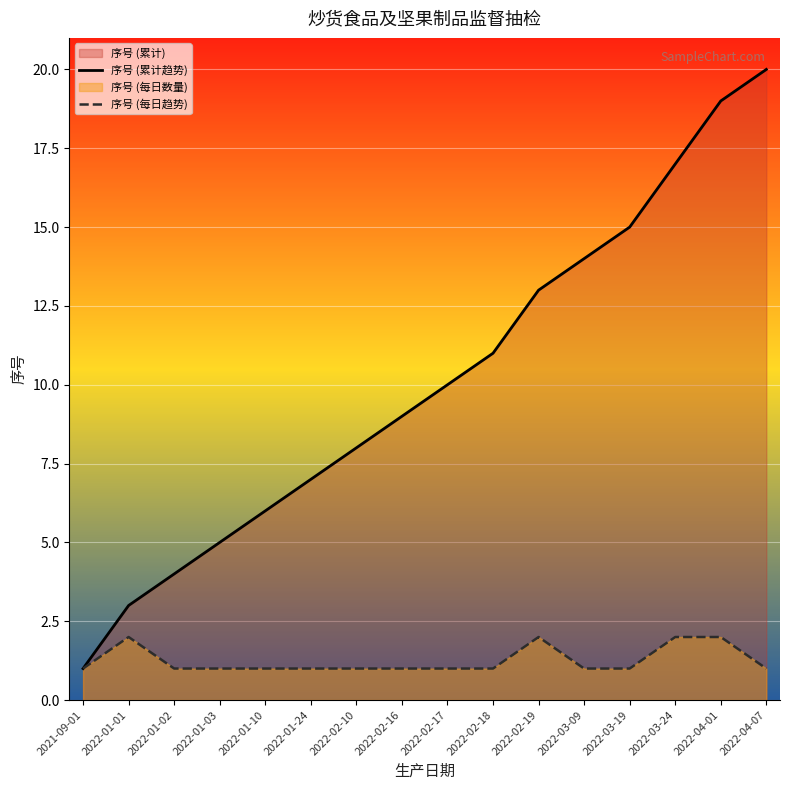

What position from the right is 2022-02-18?

7